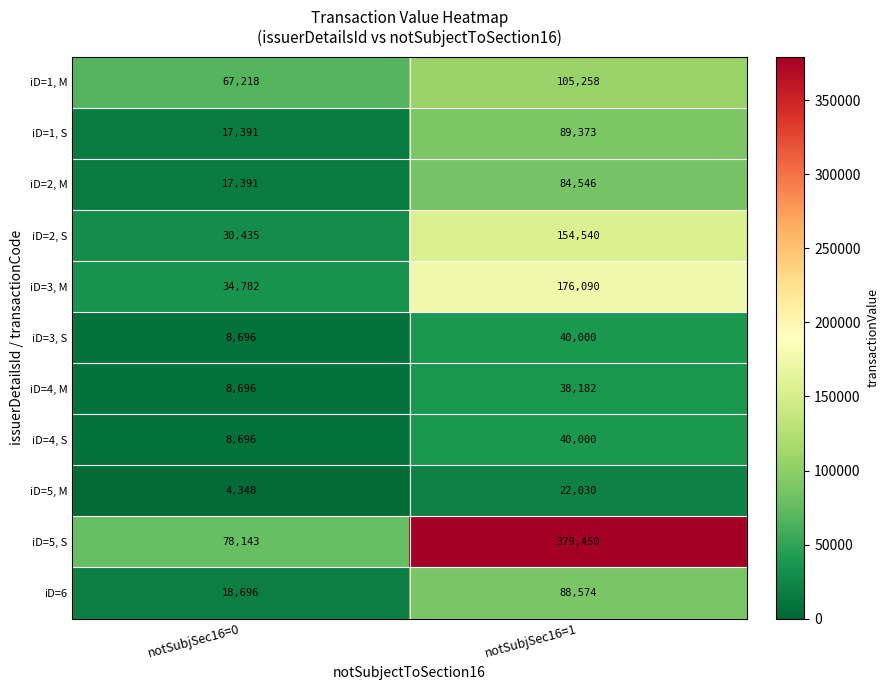

Rank the categories by iD=6 value from highest to lowest.

notSubjSec16=1, notSubjSec16=0